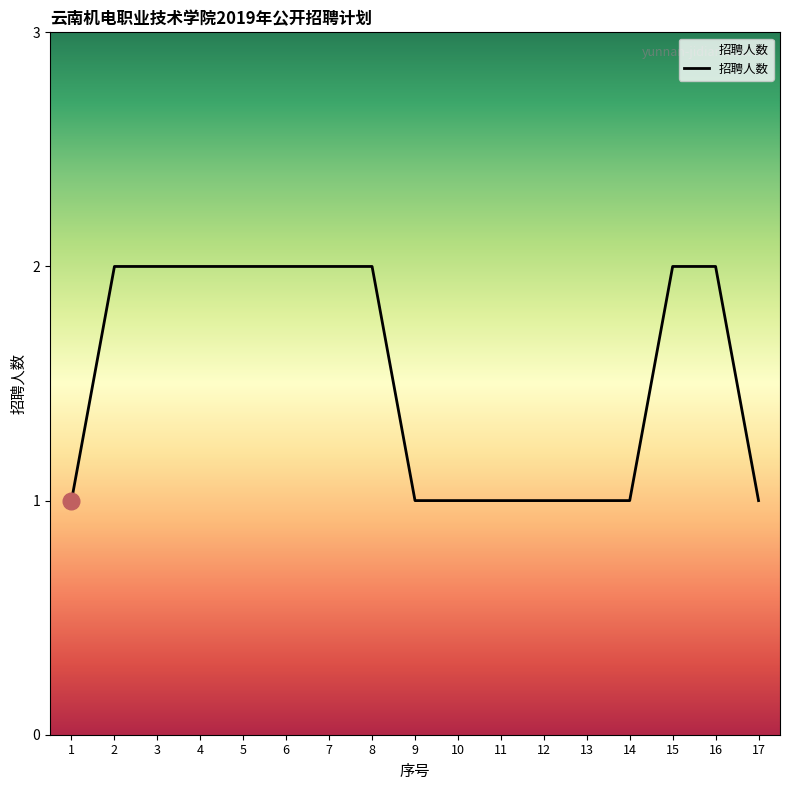

What is the average value?

2